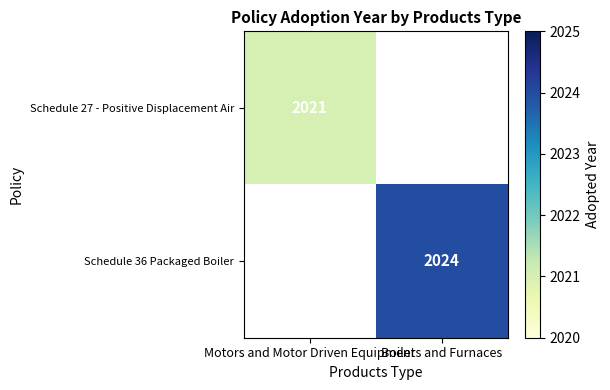

Which label corresponds to the largest value in the chart?

Boilers and Furnaces